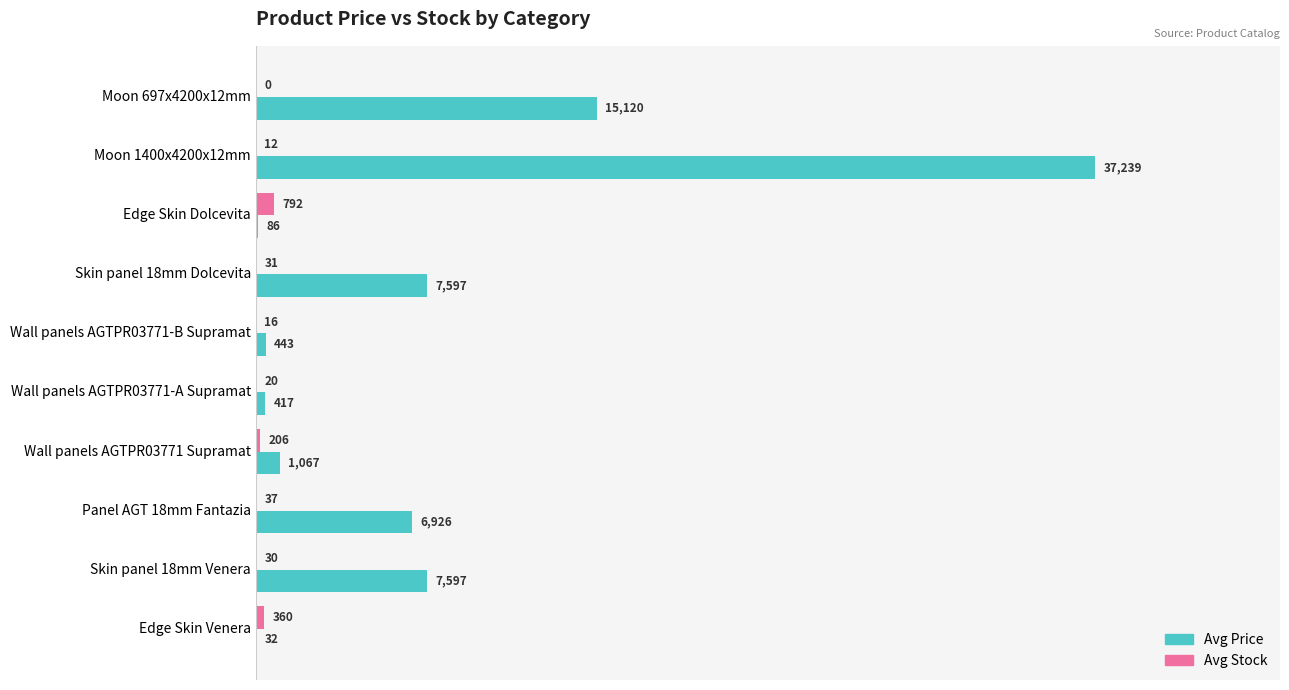

What value does the Avg Stock series have at Edge Skin Dolcevita?

791.5